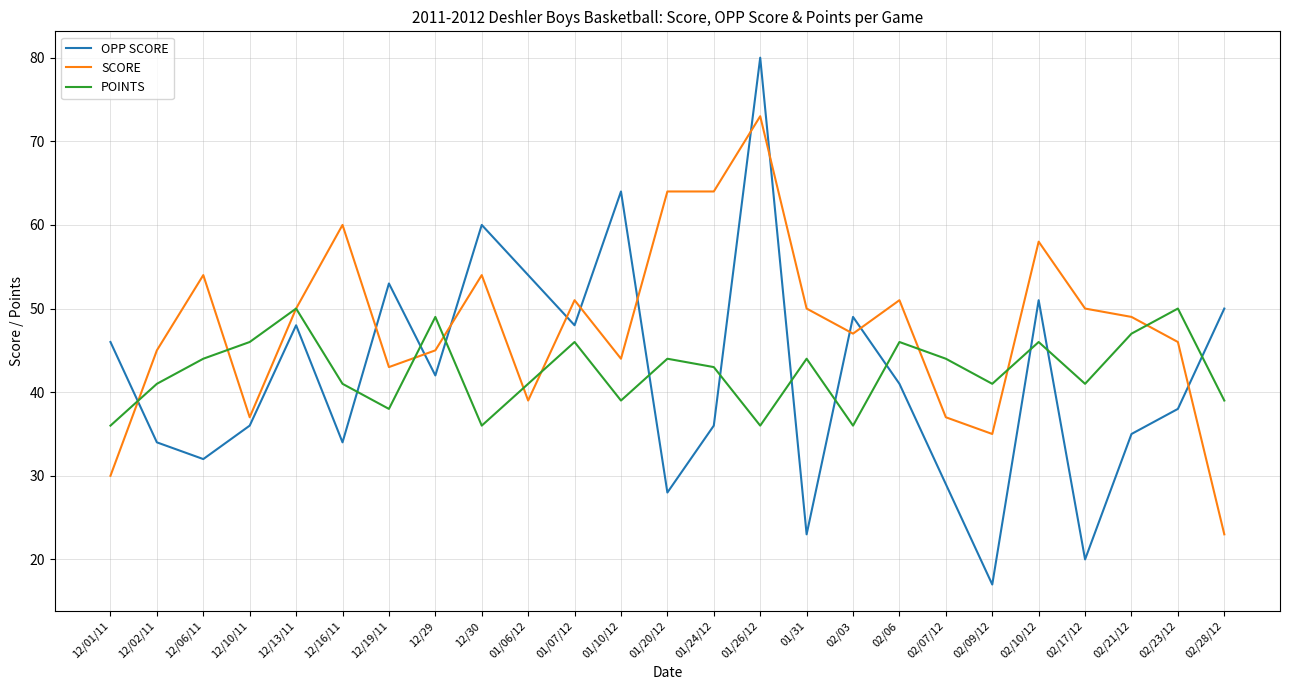

How many interior local valleys does the OPP SCORE series have?

8